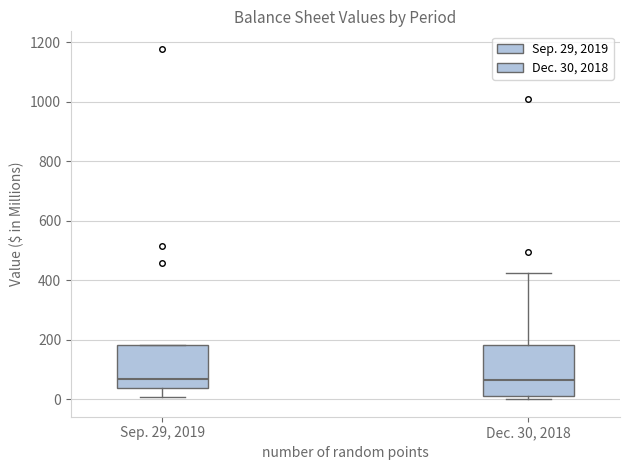

Where is the lower edge of the box for Dec. 30, 2018 on the y-axis? The values are not printed on the chart, so give them approximately, as read against the axis.

20